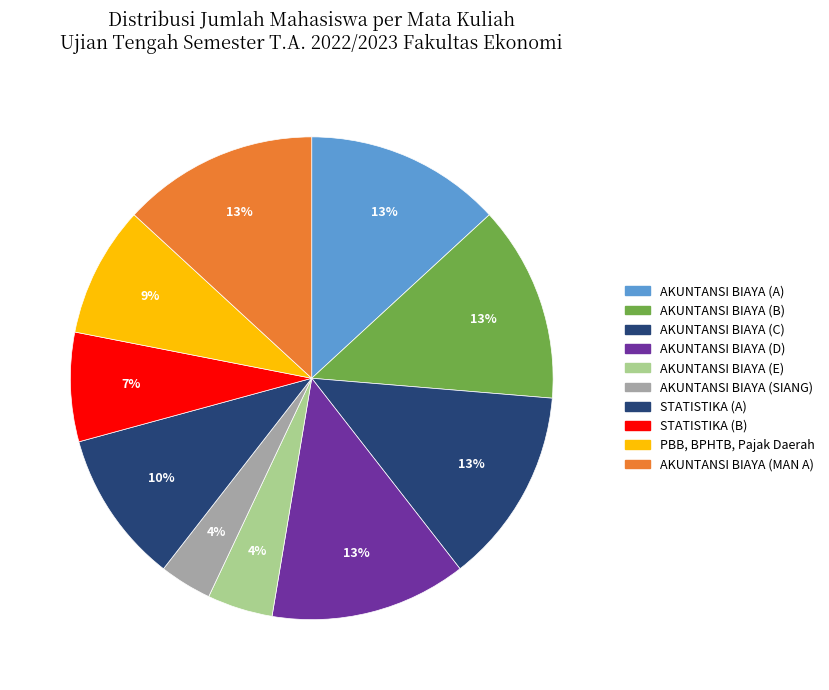

To the nearest percent, what portion does AKUNTANSI BIAYA (A) represent?

13%